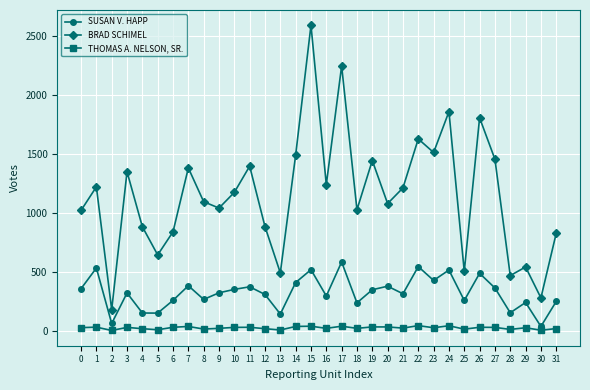

What is the average value of the SUSAN V. HAPP series?

324